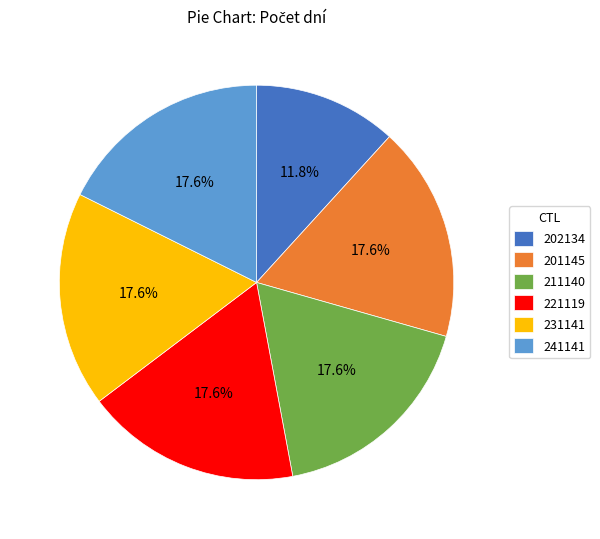

The 211140 slice represents 18% of the pie. True or false?

True